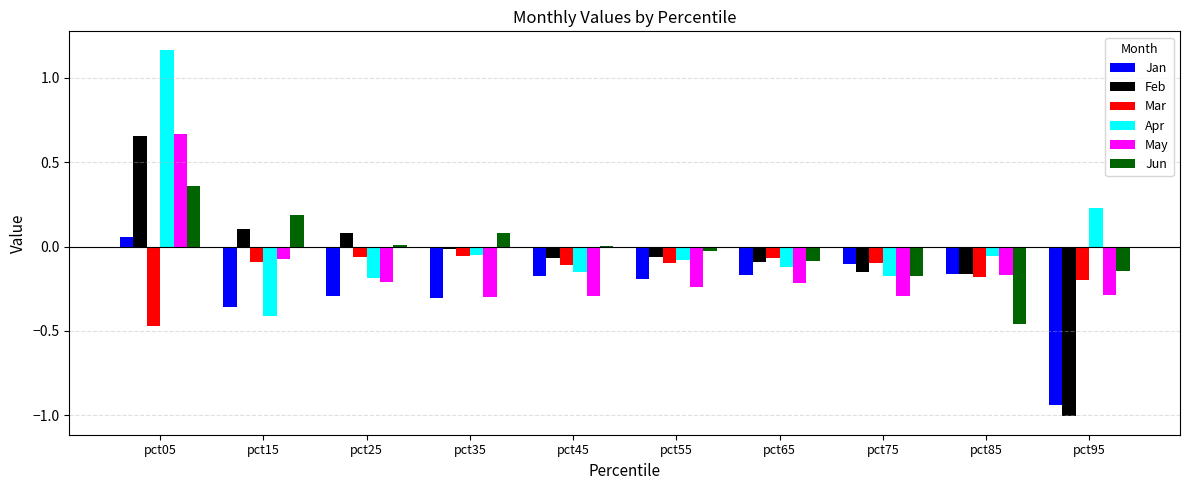

What is the total value across all series at pct75?

-1.0